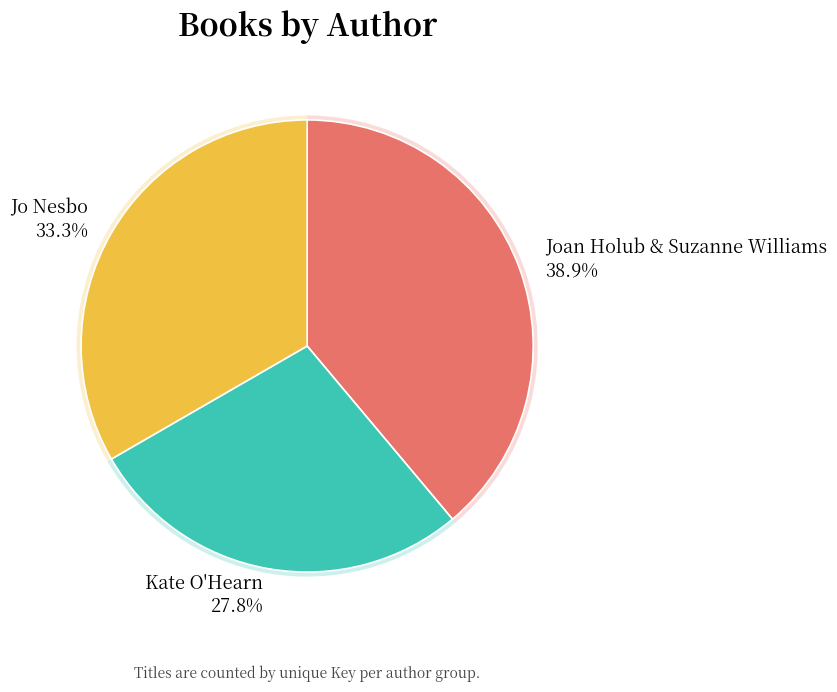

Is there any slice that represents more than half of the pie?

No